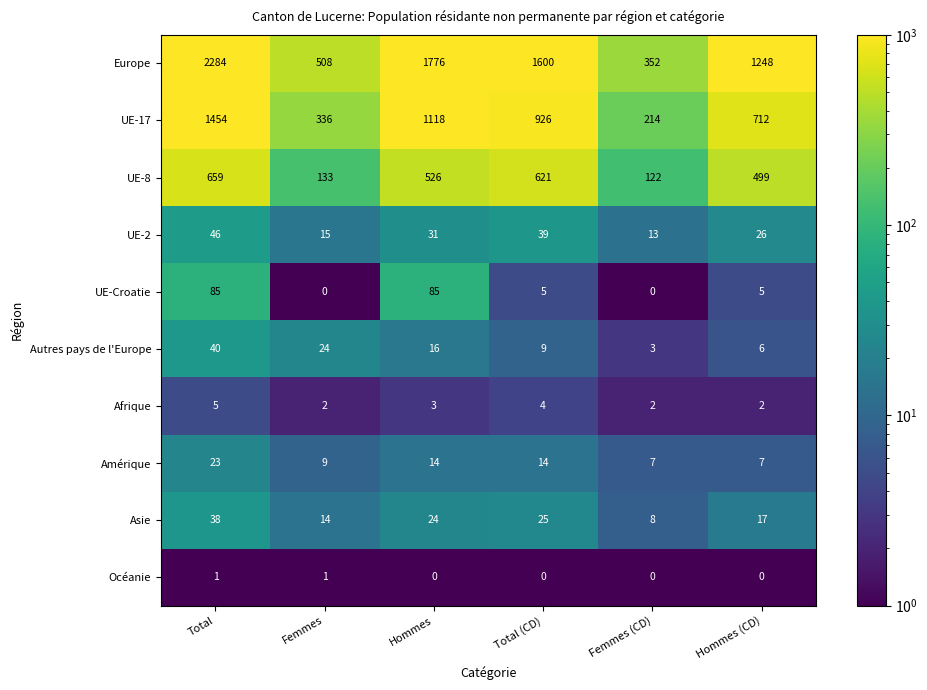

Is it true that Afrique equals 2 at Femmes?

True